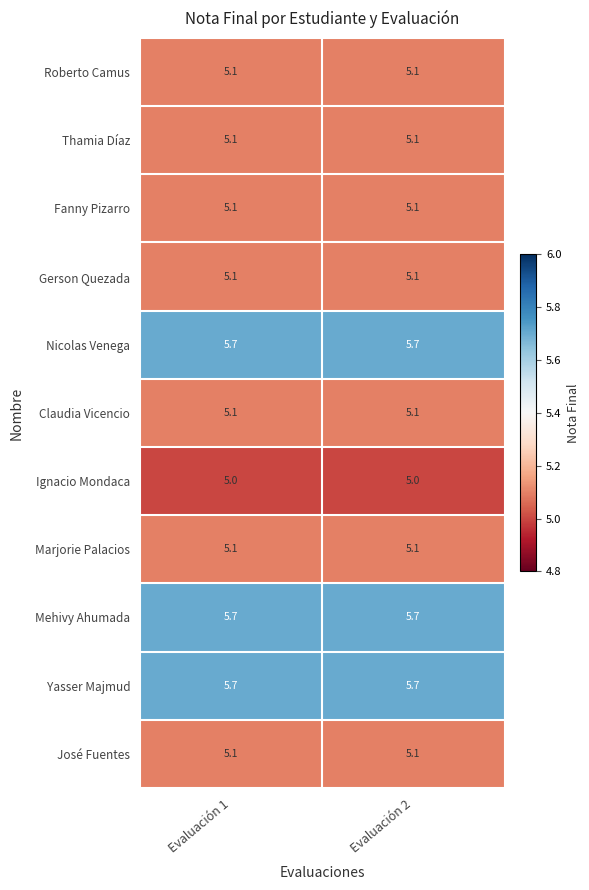

What is the approximate value of Roberto Camus at Evaluación 2?

5.1